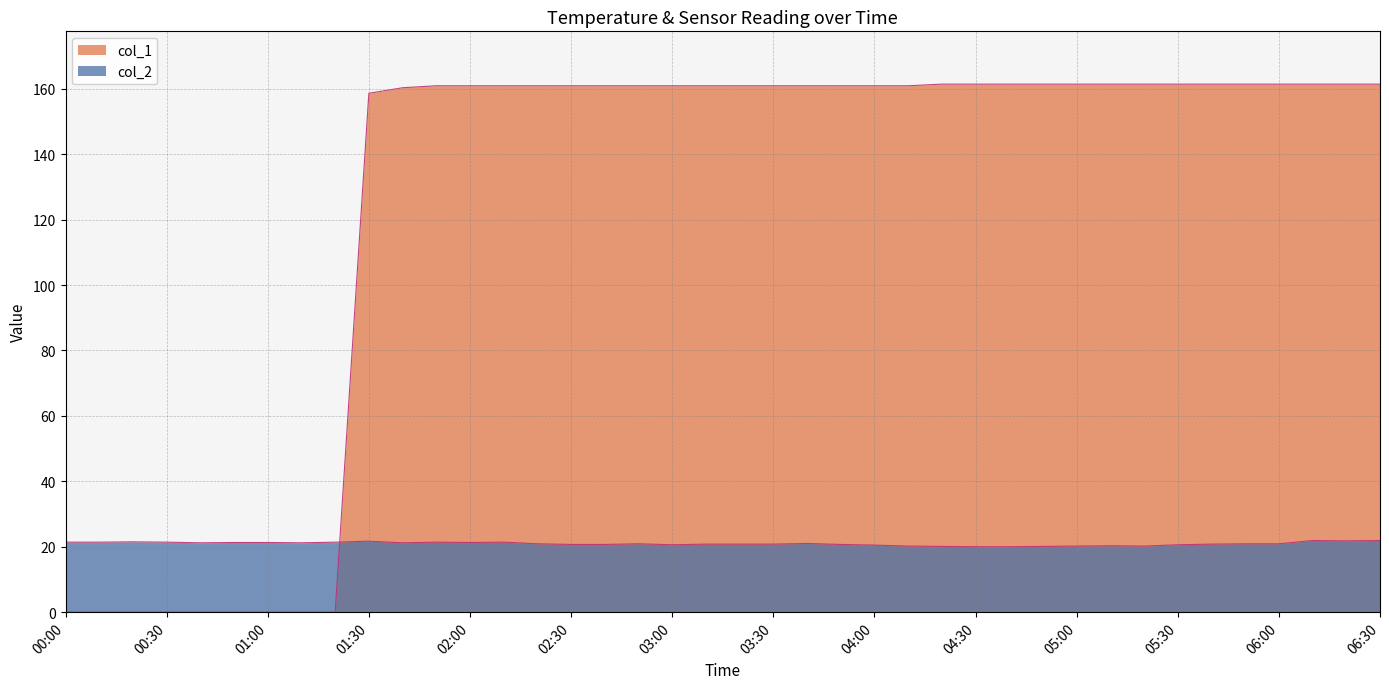

What is the label of the 18th point from the left?

2023/07/03 02:50:00